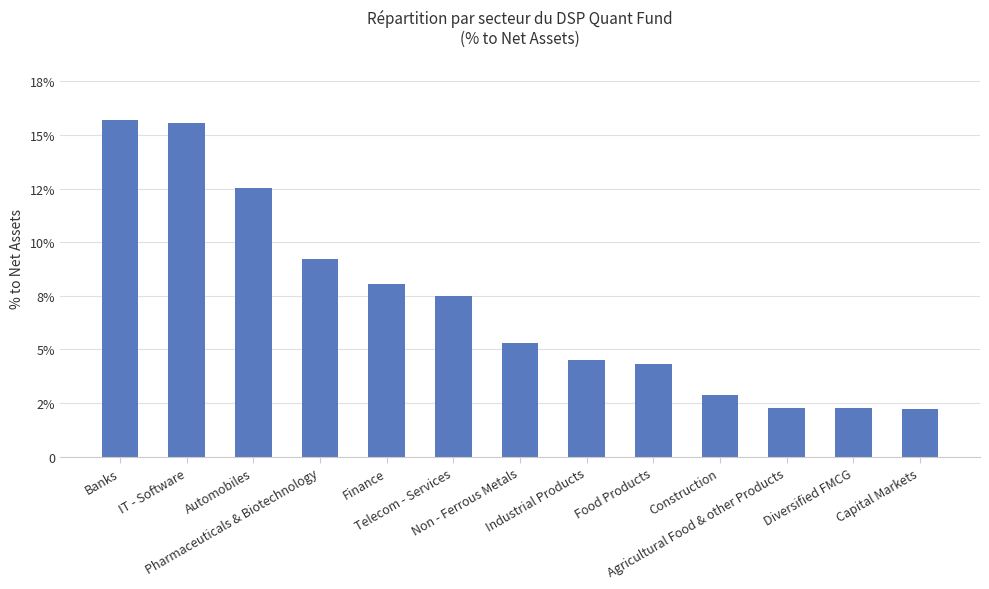

Approximately how many times larger is the value at Finance compared to Diversified FMCG?

3.5